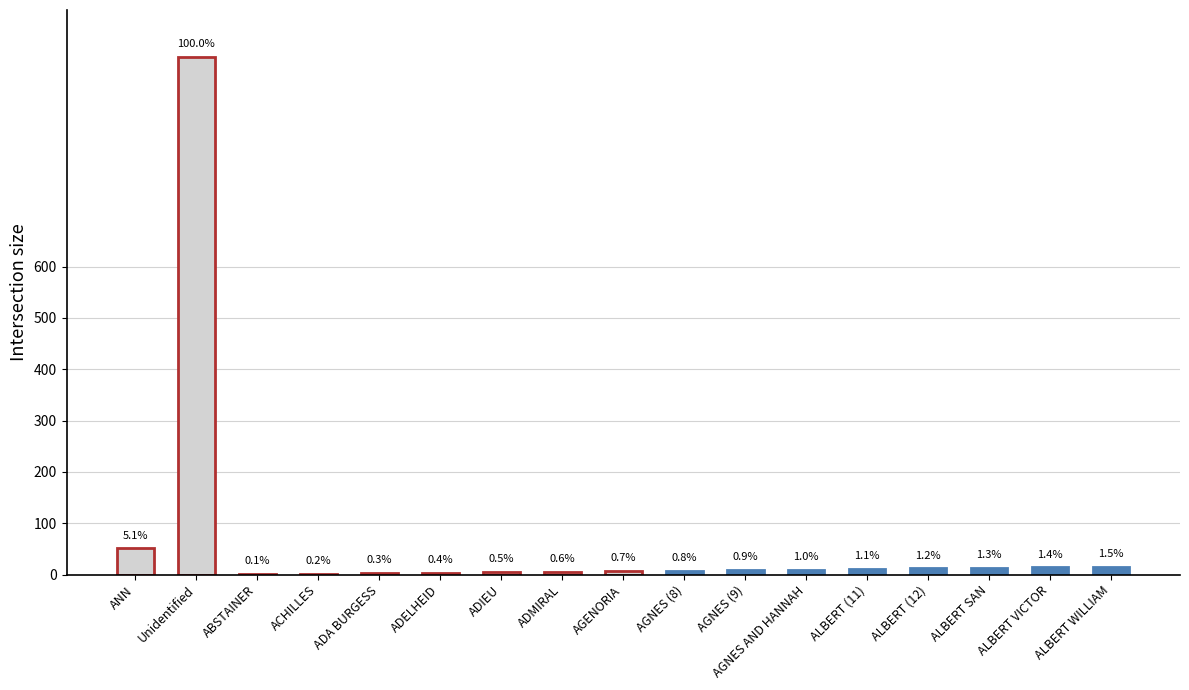

Count the number of values greater than 9.

8